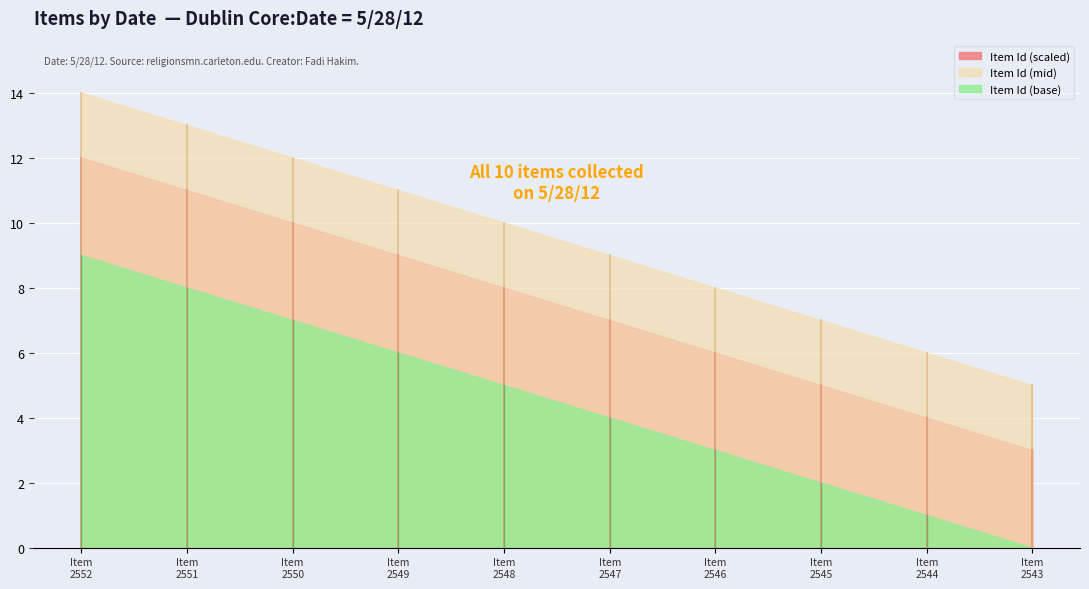

What is the difference between the second highest and second lowest values?

7